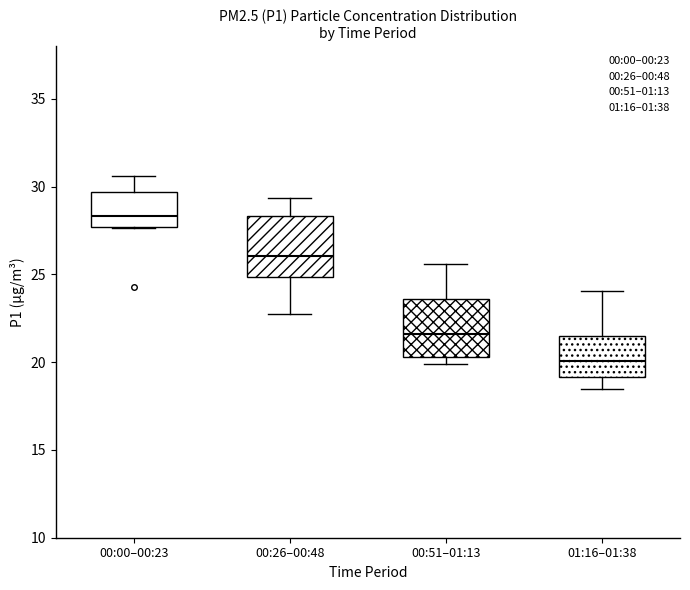

Where does the upper whisker of the box for 00:00–00:23 end on the y-axis? The values are not printed on the chart, so give them approximately, as read against the axis.

30.5